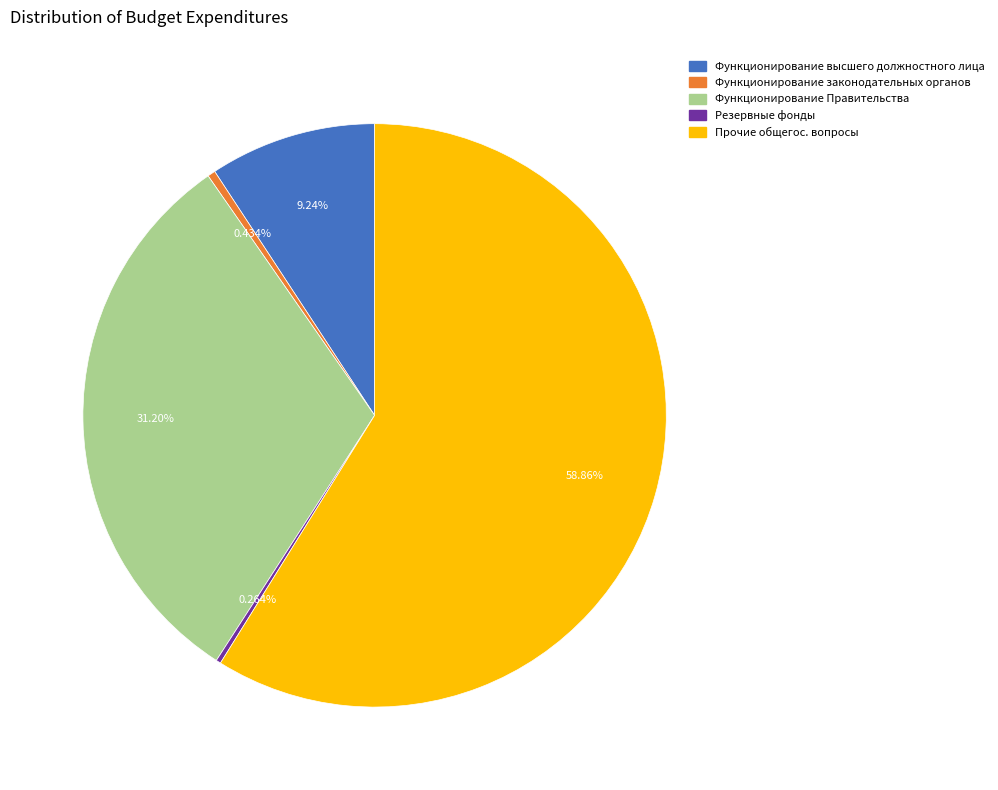

Between Функционирование высшего должностного лица and Функционирование законодательных органов, which is larger?

Функционирование высшего должностного лица